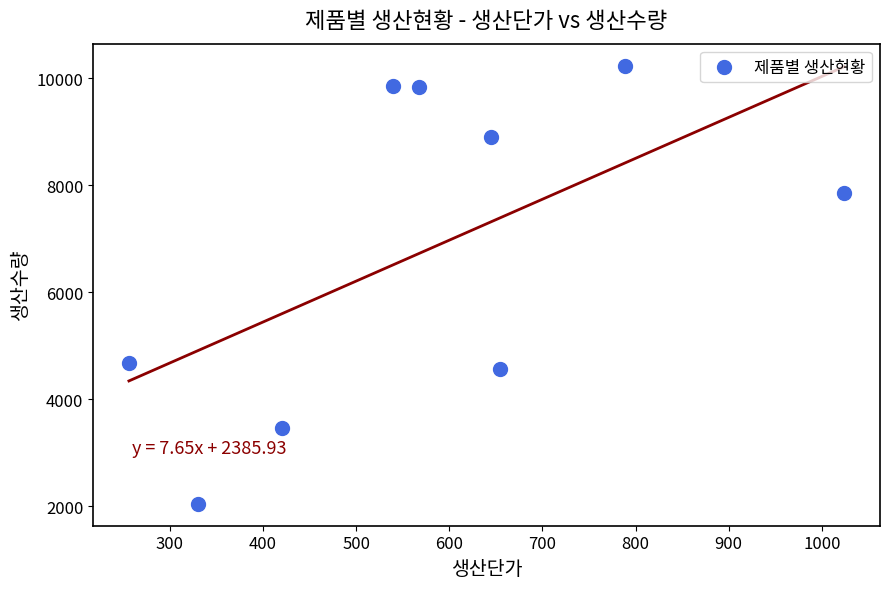

What is the average X value?

581